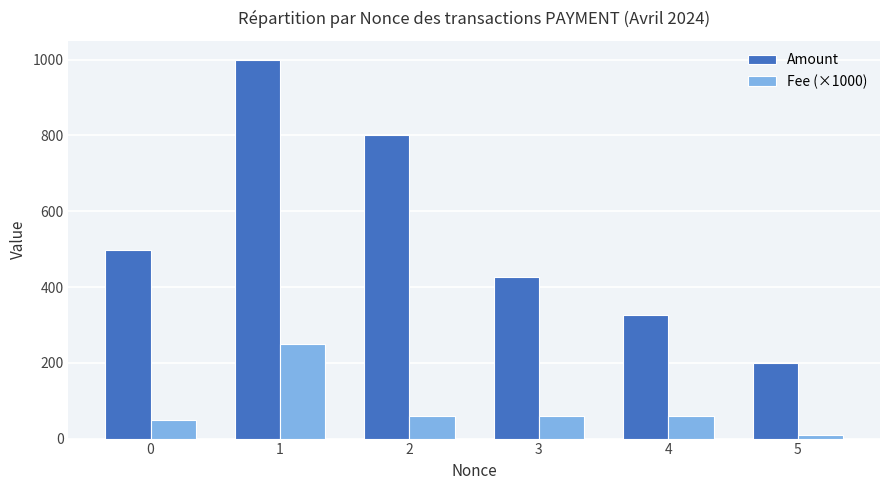

What are all the series names shown in the legend?

Amount, Fee (×1000)